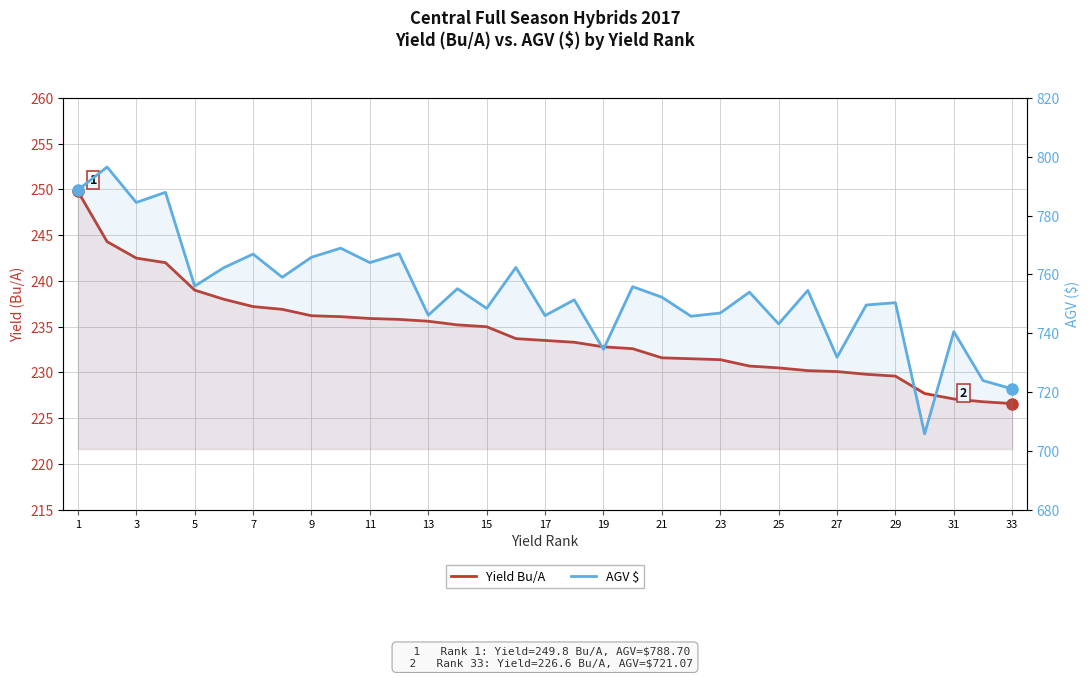

Does the chart have visible grid lines?

Yes